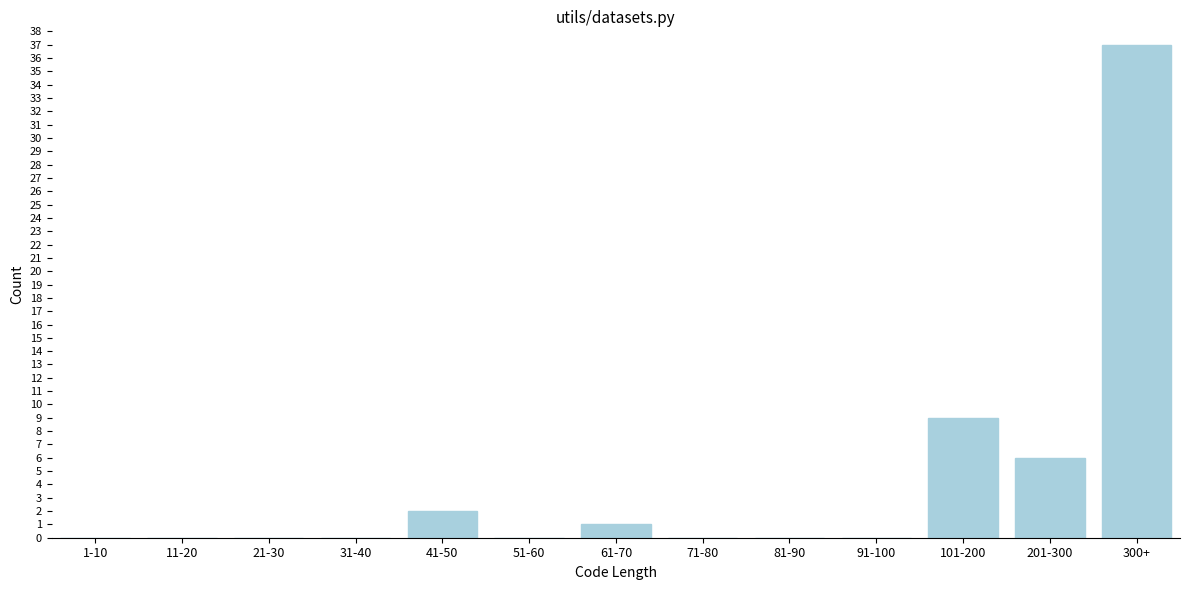

Reading left to right, what are all the values shown in this chart?

1-10=0	11-20=0	21-30=0	31-40=0	41-50=2	51-60=0	61-70=1	71-80=0	81-90=0	91-100=0	101-200=9	201-300=6	300+=37